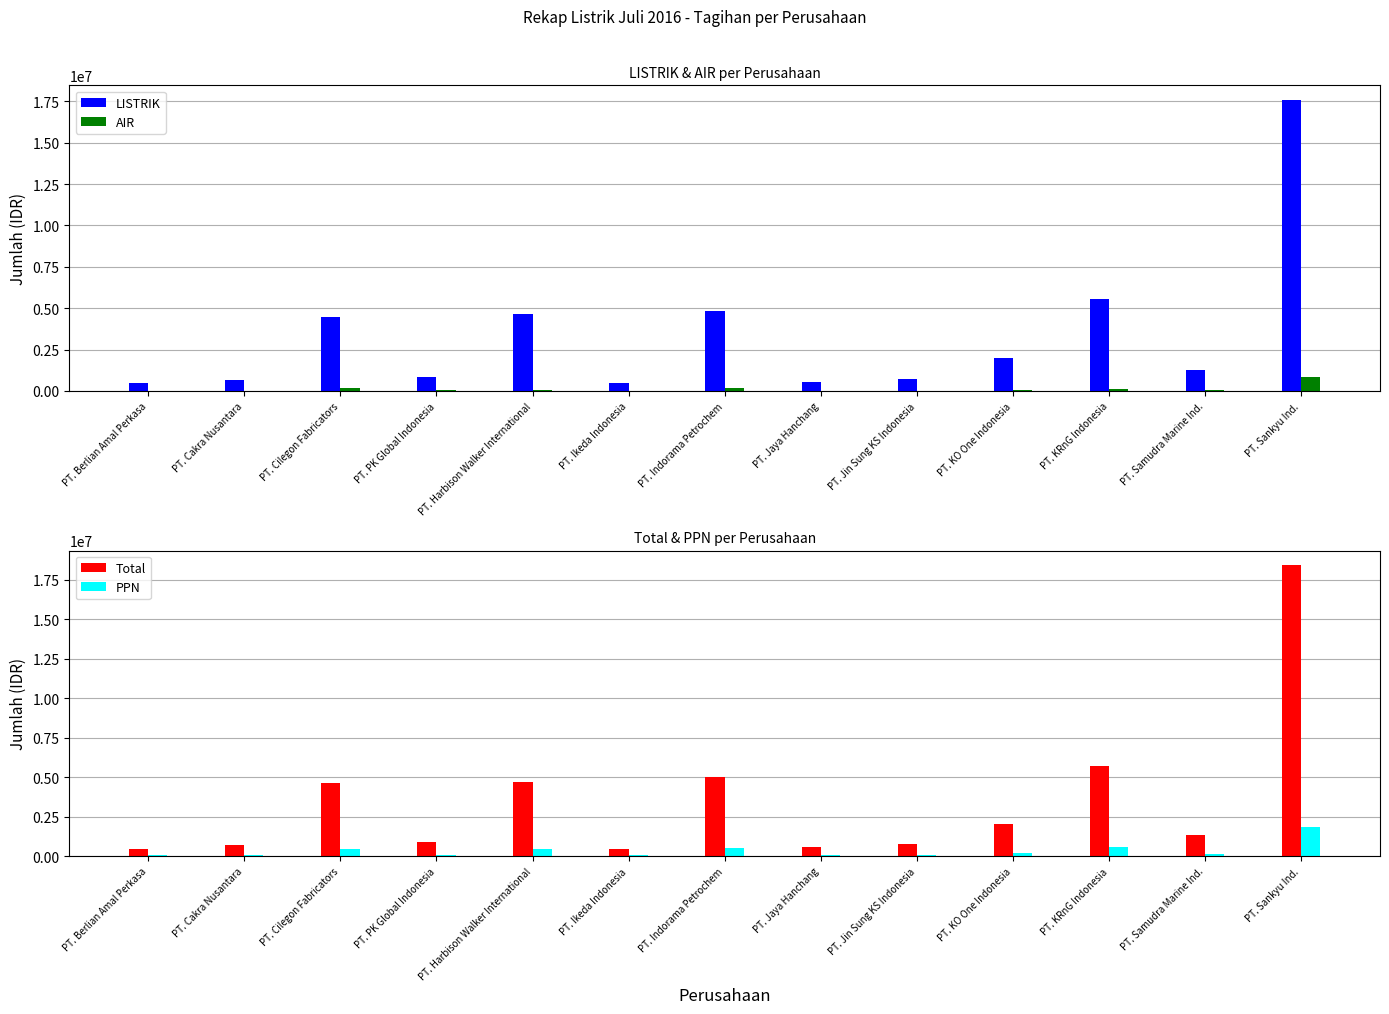

Reading left to right, transcribe all the data shown in this chart.

LISTRIK: 458338.0	679503.0	4462587.0	822098.0	4656127.0	471433.0	4849648.0	552915.0	746436.0	1997770.0	5581534.0	1267340.0	17581927.0
AIR: 12000.0	16500.0	178500.0	59500.0	31000.0	12000.0	157500.0	12000.0	21000.0	64000.0	149500.0	69500.0	836000.0
Total: 470338.0	696003.0	4641087.0	881598.0	4687127.0	483433.0	5007148.0	564915.0	767436.0	2061770.0	5731034.0	1336840.0	18417927.0
PPN: 47033.8	69600.3	464108.7	88159.8	468712.7	48343.3	500714.8	56491.5	76743.6	206177.0	573103.4	133684.0	1841792.7